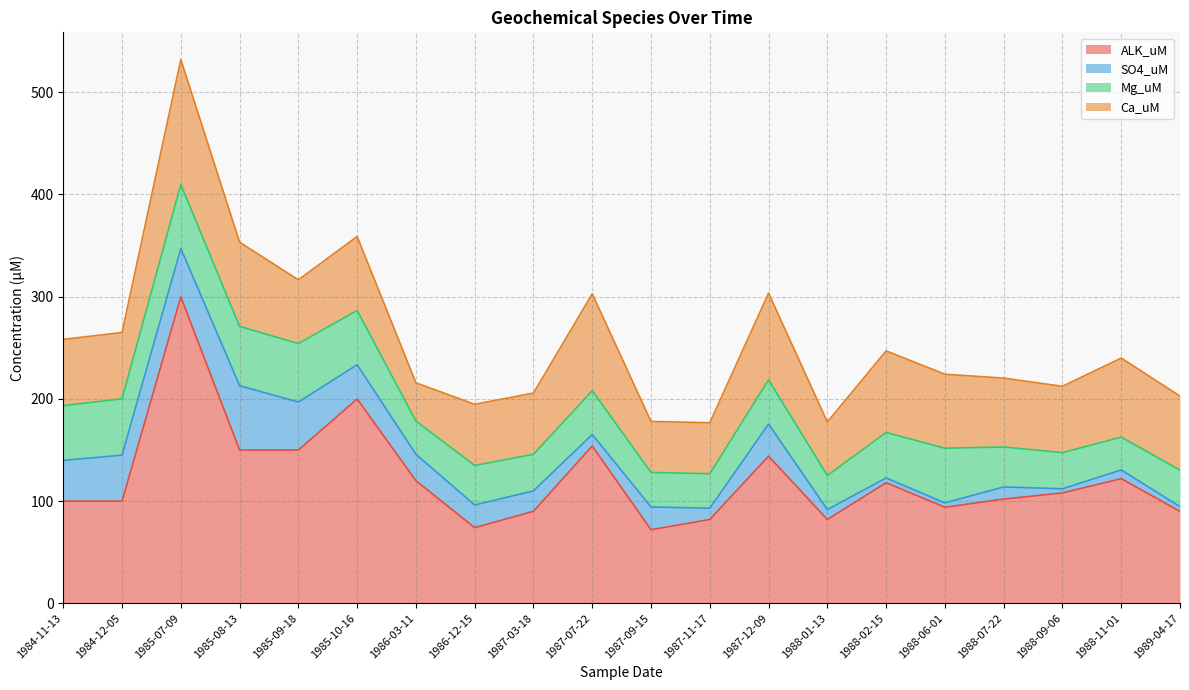

What are all the series names shown in the legend?

ALK_uM, SO4_uM, Mg_uM, Ca_uM